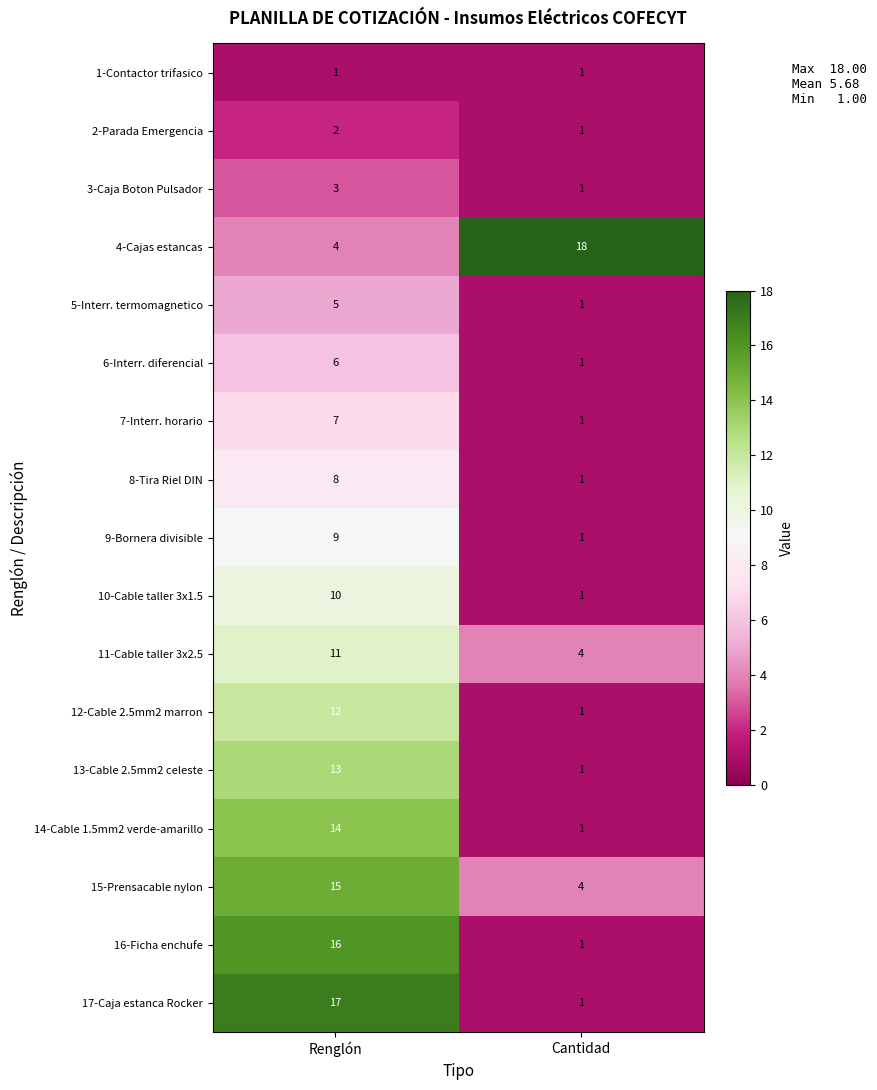

What is the sum of all 9-Bornera divisible values?

10